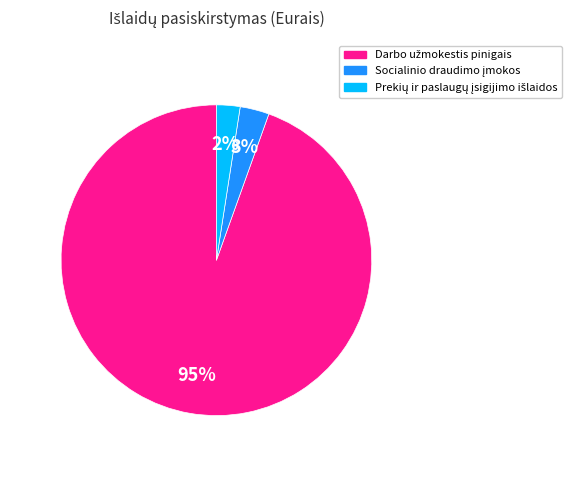

To the nearest percent, what is the average slice percentage?

33%